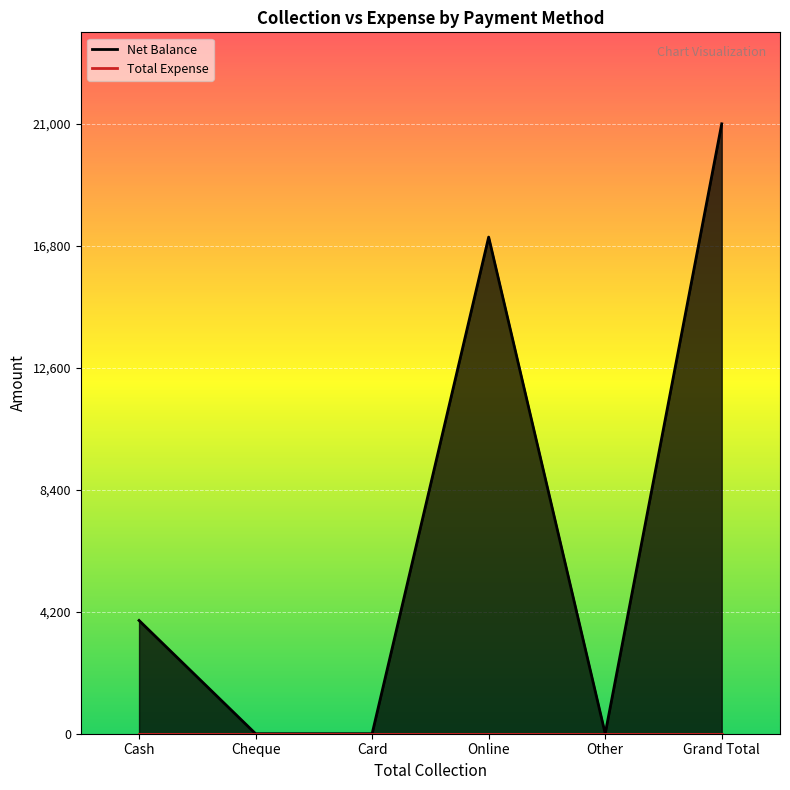

Between Cash and Grand Total, which is larger?

Grand Total